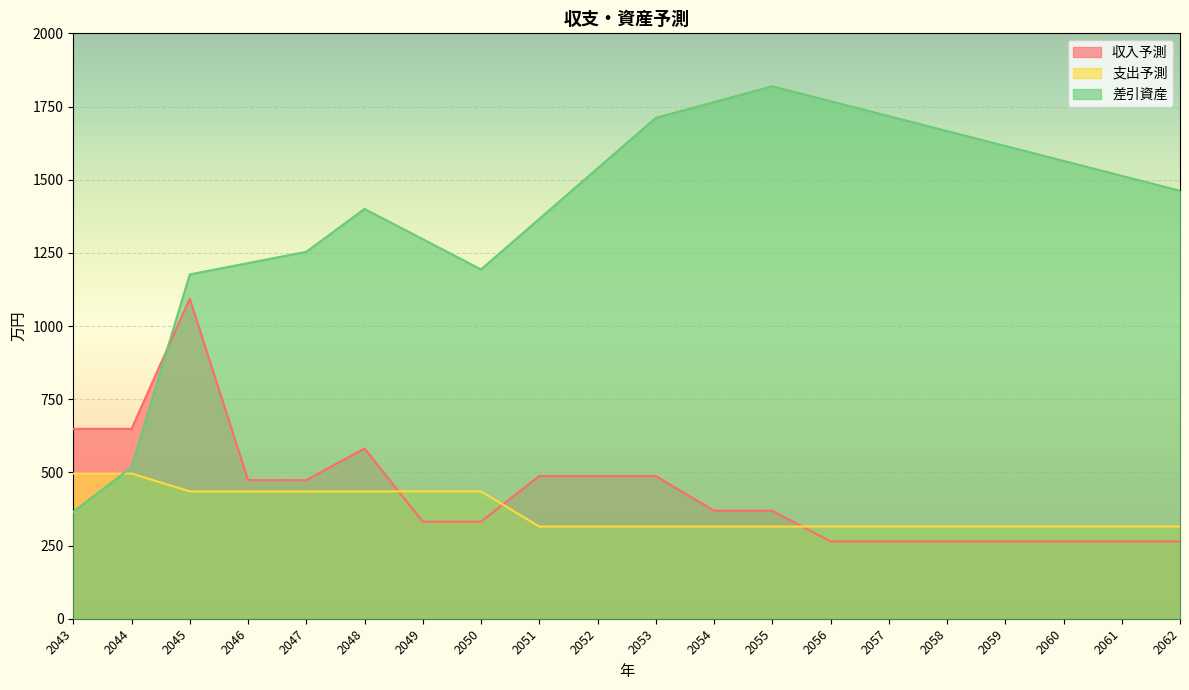

What is the total value across all series at 2043?

1509.8